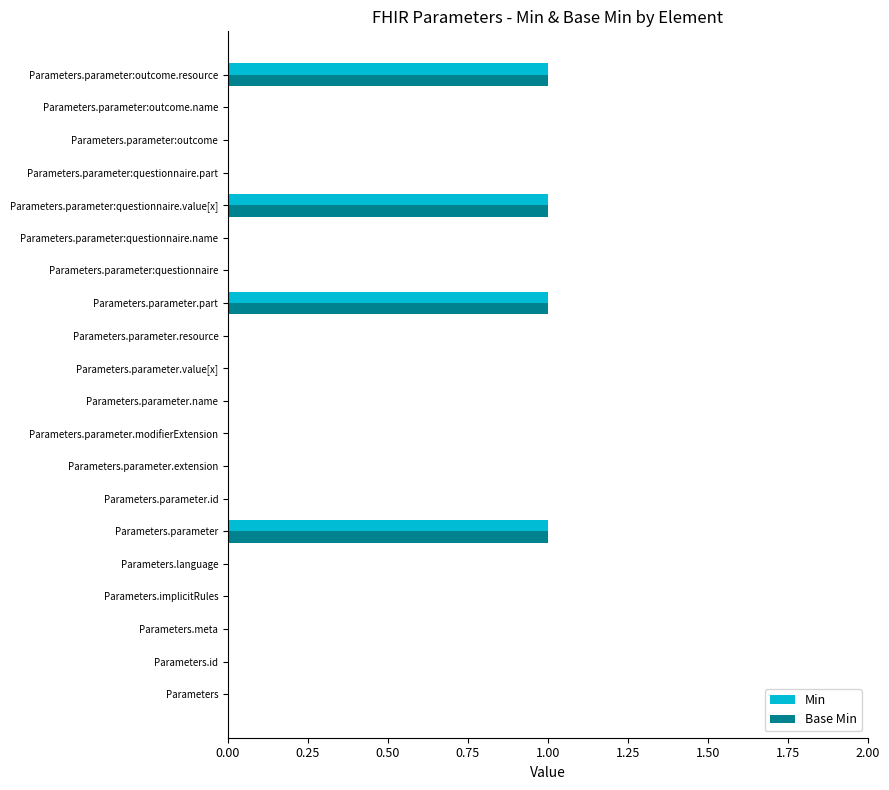

Is the value of Min at Parameters.implicitRules greater than the value of Base Min at Parameters.parameter:questionnaire.value[x]?

No